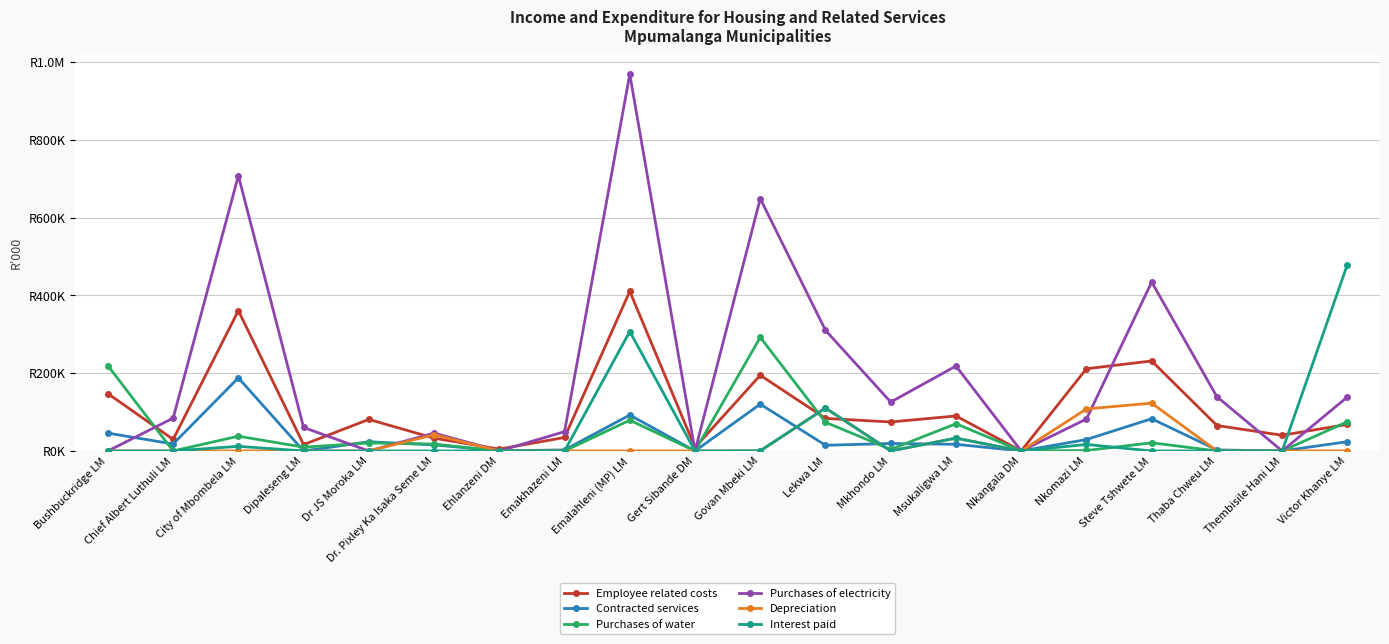

What are all the series names shown in the legend?

Employee related costs, Contracted services, Purchases of water, Purchases of electricity, Depreciation, Interest paid